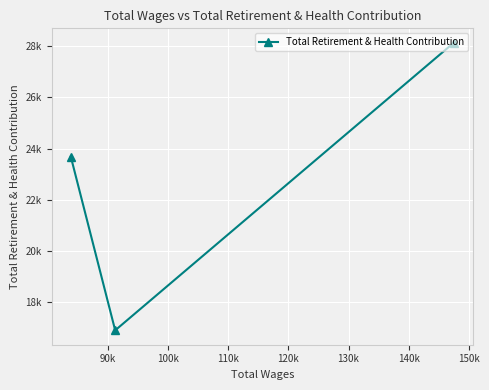

How many values are between 16887 and 28143?

3